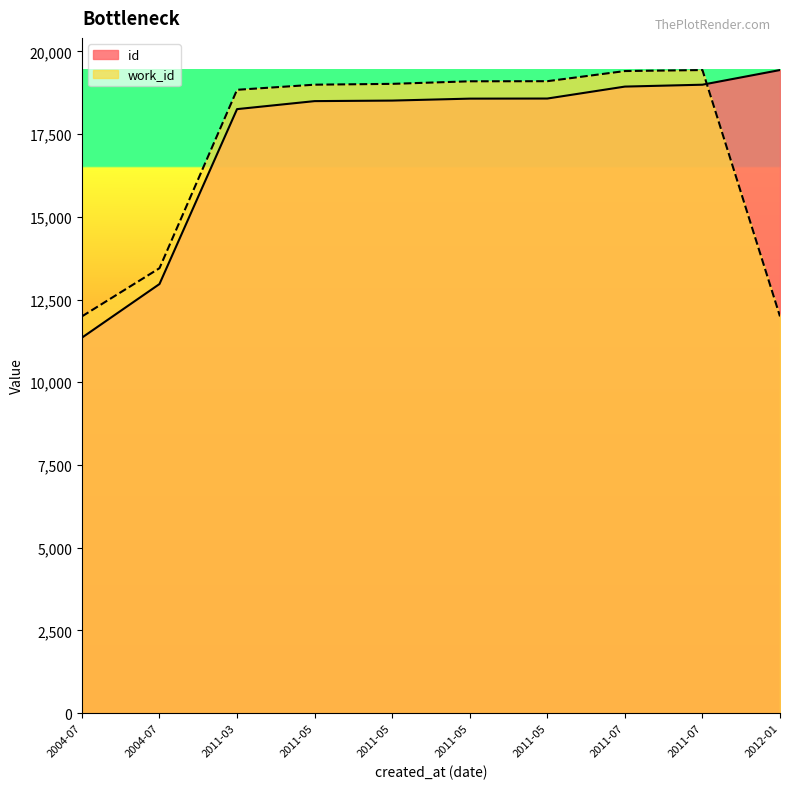

The value of id at 2011-03 is 18255.0. True or false?

True